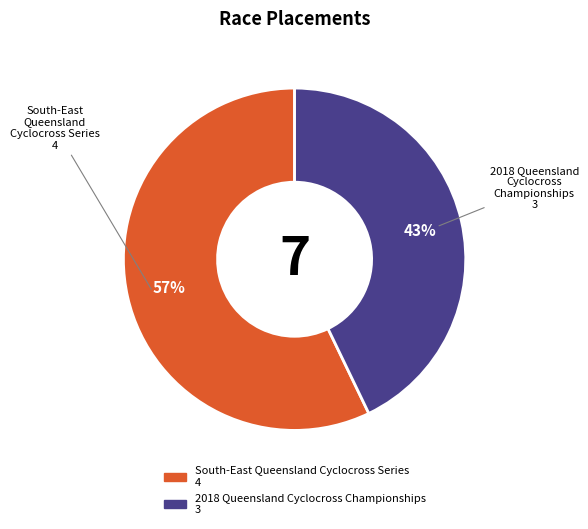

True or false: South-East Queensland Cyclocross Series accounts for 72% of the total.

False